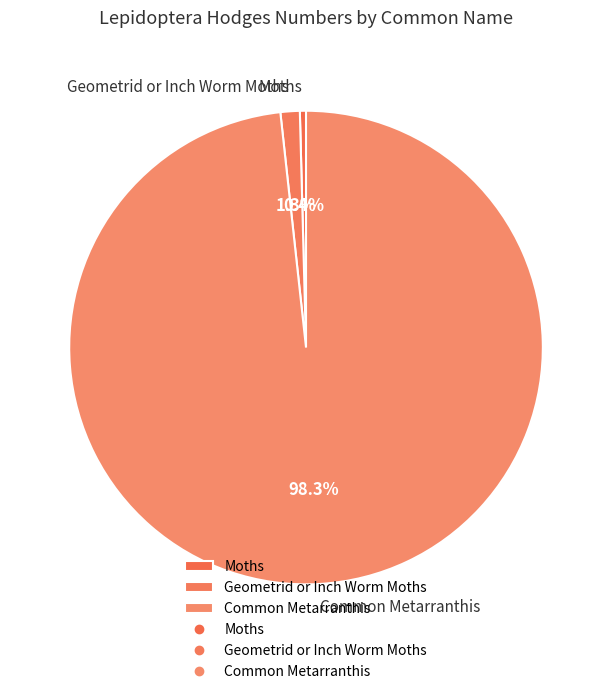

Between Moths and Common Metarranthis, which is larger?

Common Metarranthis